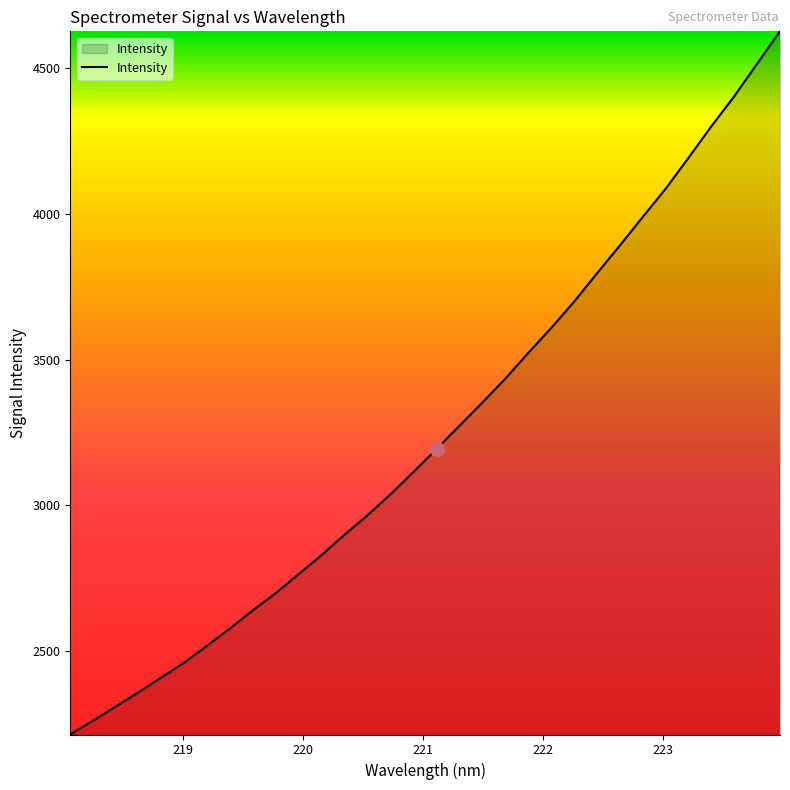

What is the minimum value shown in the chart?

2213.0